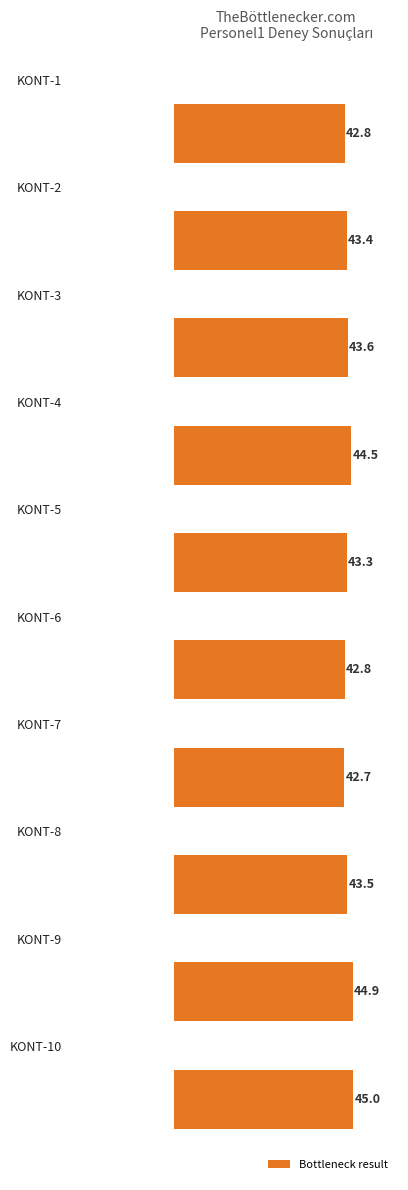

What is the average value?

43.6